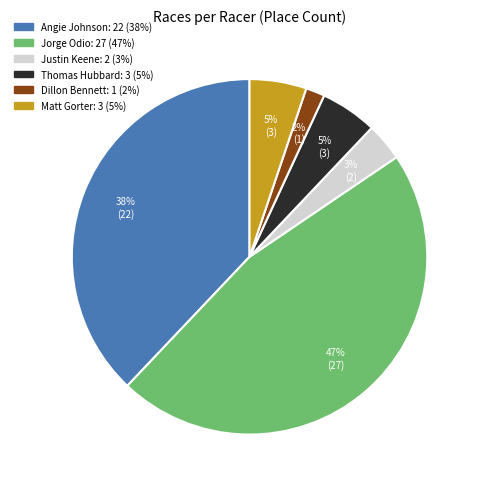

Is the sum of Thomas Hubbard and Matt Gorter greater than half?

No